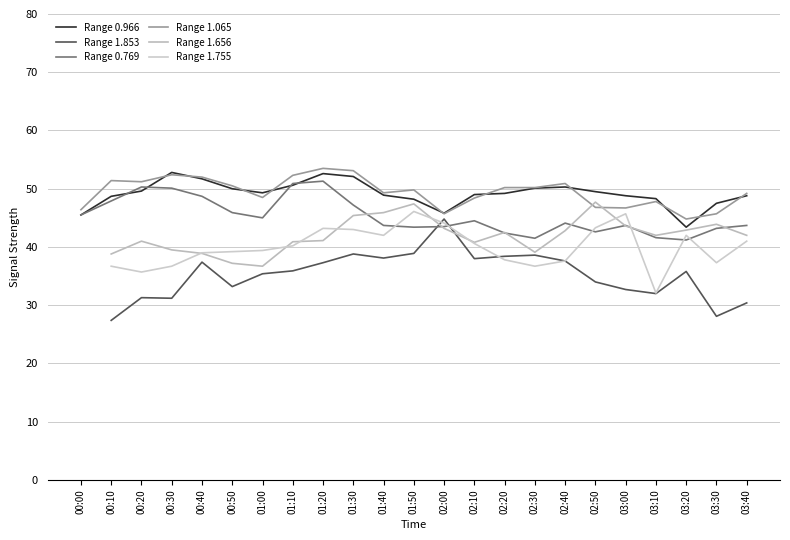

At which category is the sum across all series the highest?

01:30